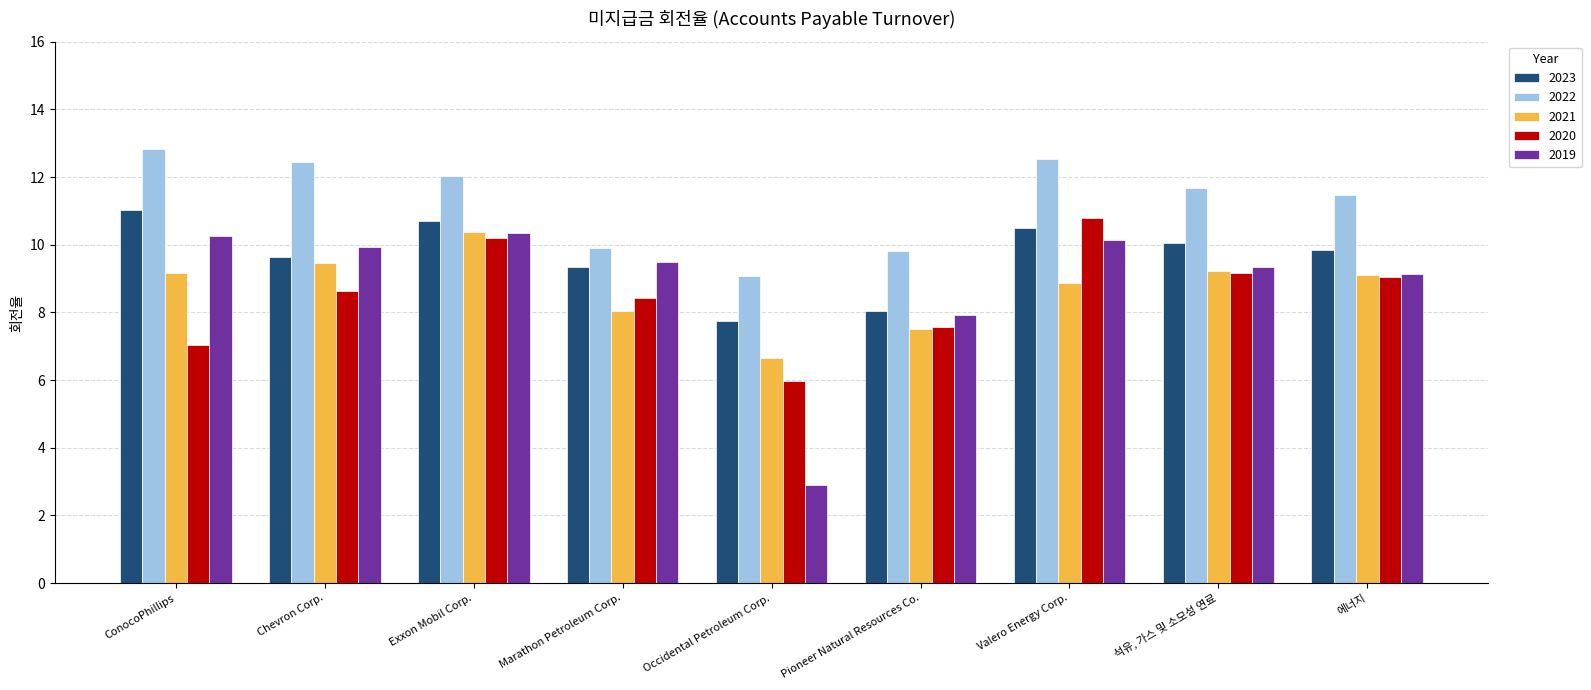

What is the spread (max minus min) of values at Pioneer Natural Resources Co.?

2.3